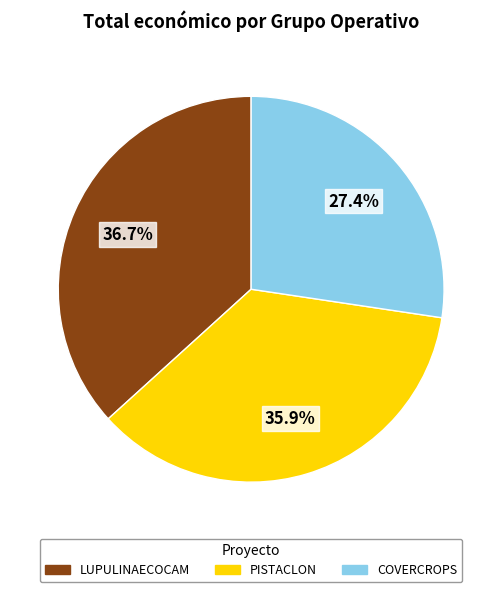

Which slice is the smallest?

COVERCROPS